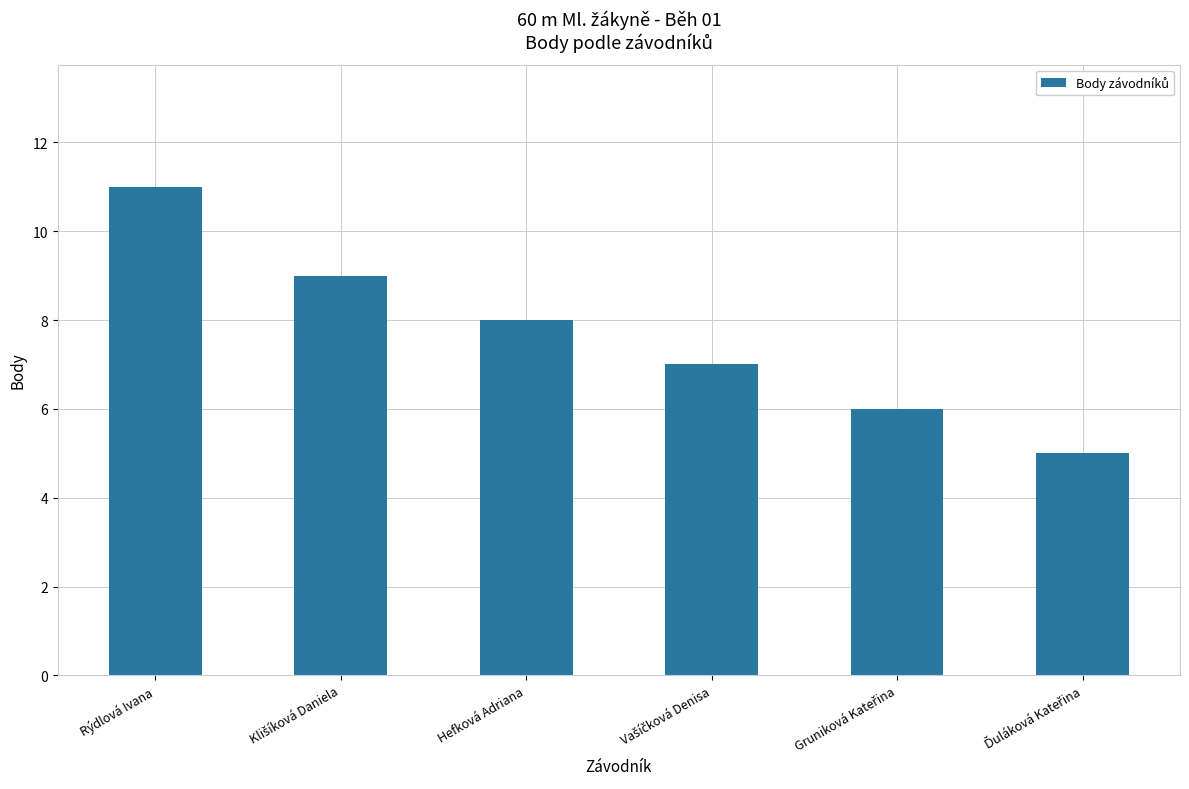

What is the ratio of the value at Rýdlová Ivana to the value at Hefková Adriana?

1.4